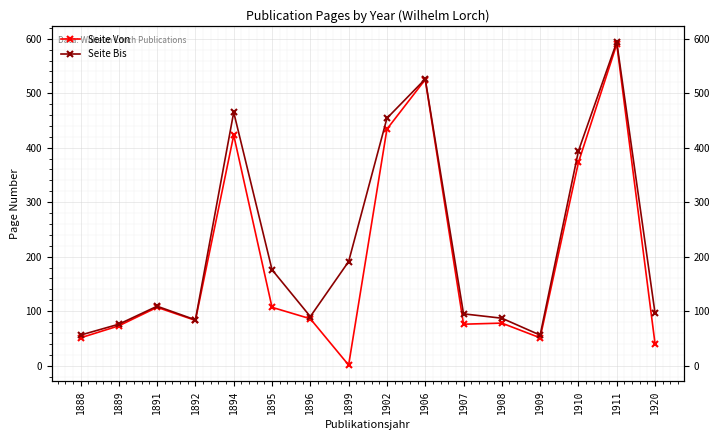

What is the maximum value shown in the chart?

594